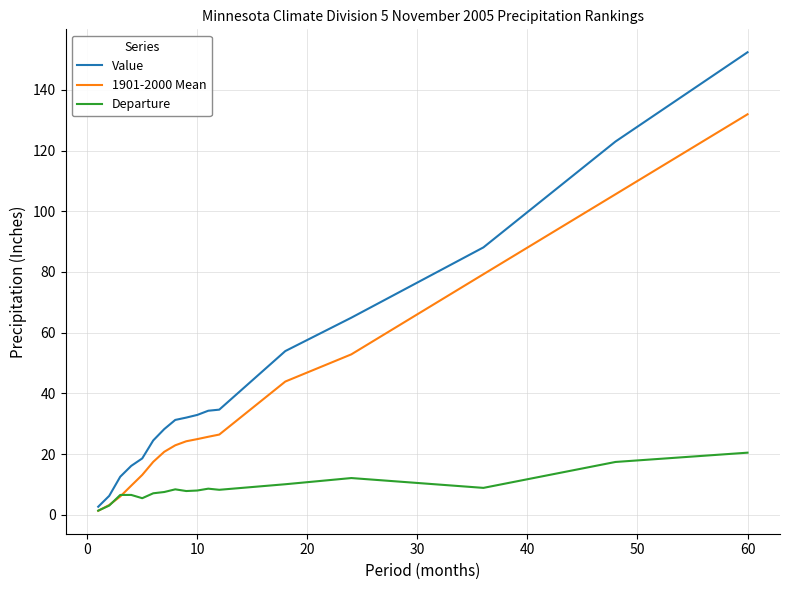

Rank the series by their maximum value, from lowest to highest.

Departure, 1901-2000 Mean, Value